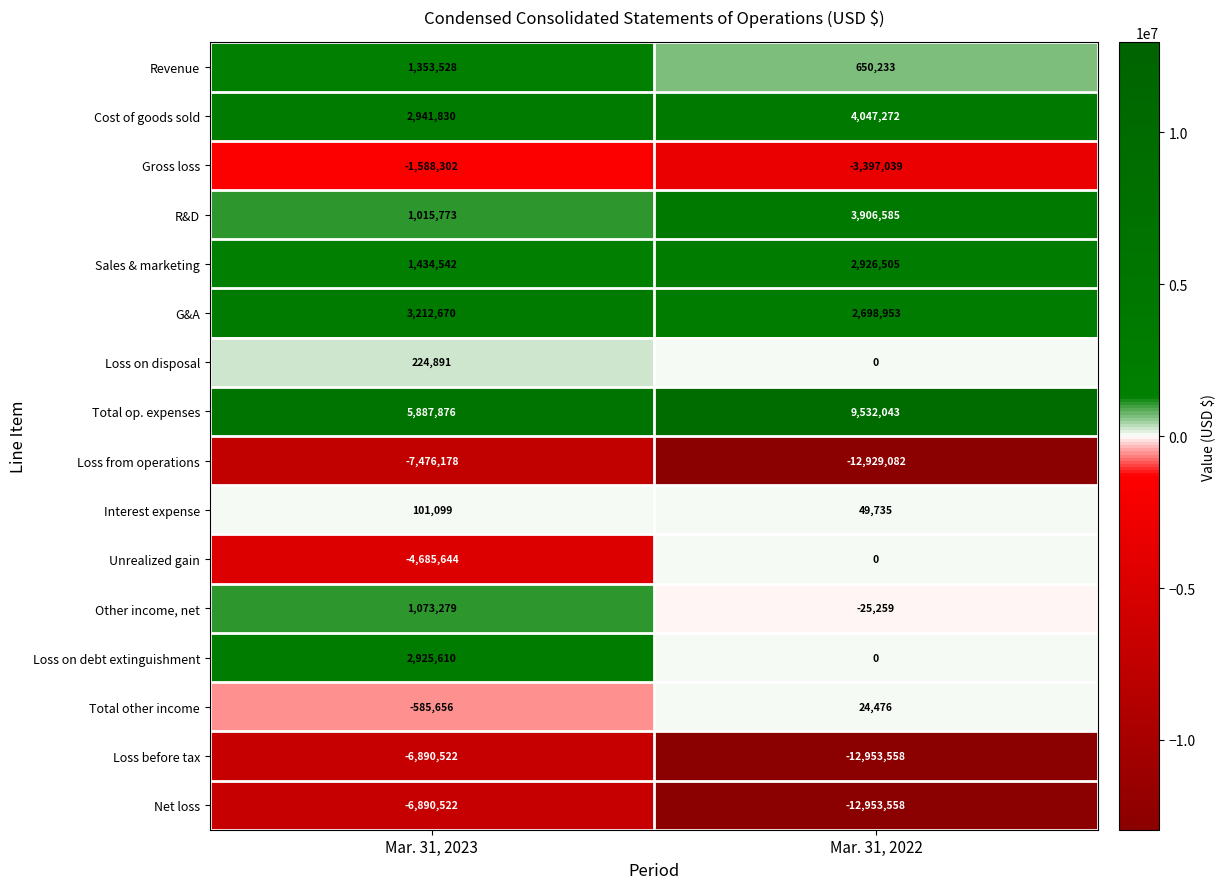

What is the smallest value displayed?

-12953558